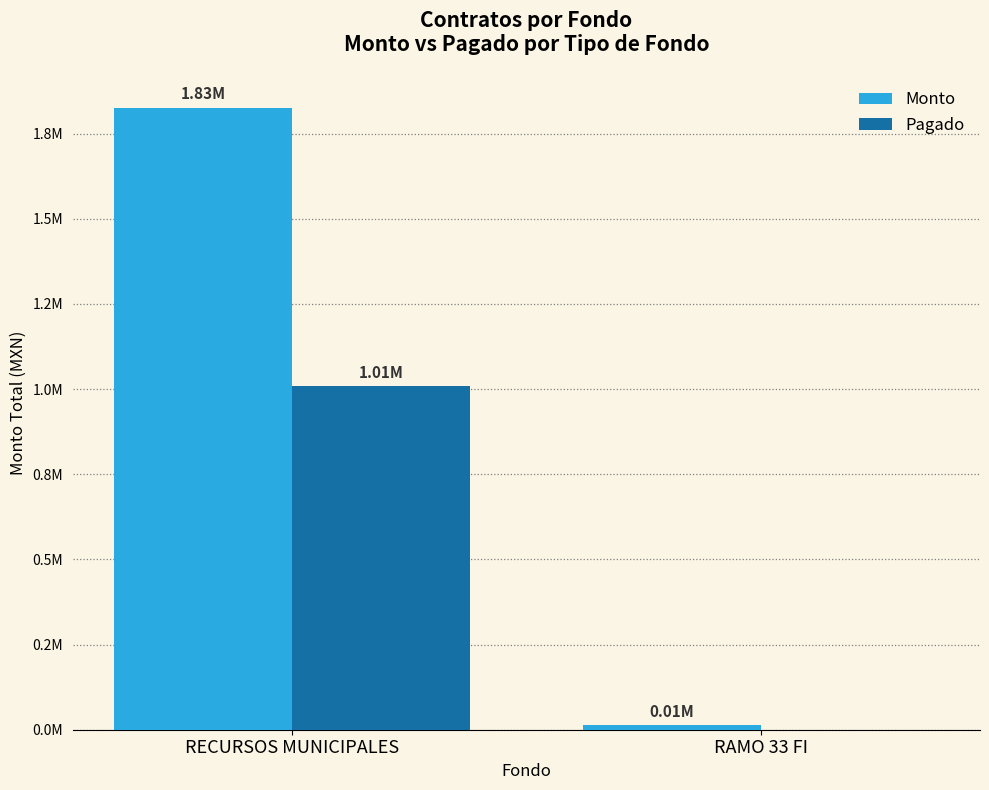

What are all the series names shown in the legend?

Monto, Pagado